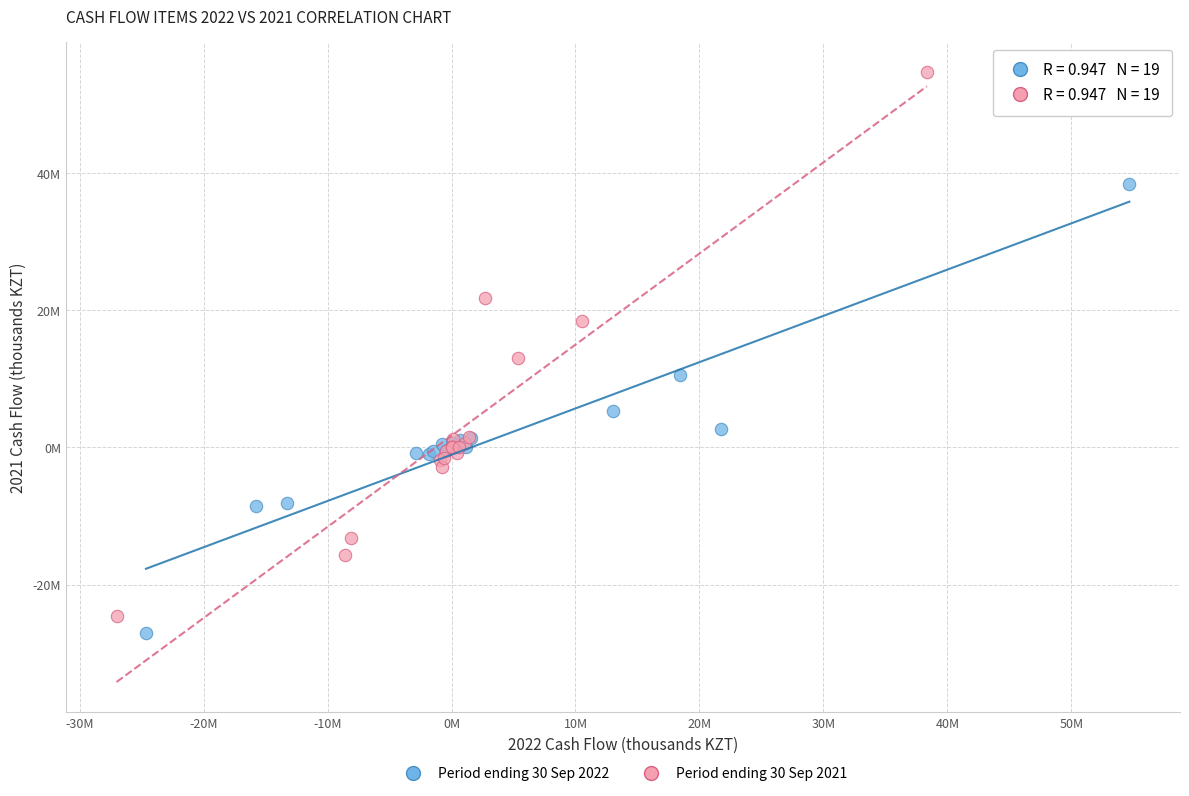

Which series contains the highest Y value?

Period ending 30 Sep 2021